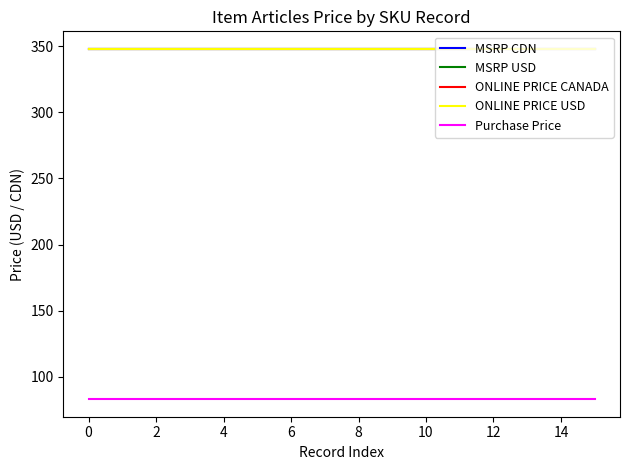

Is this an area chart (filled region under the line)?

No